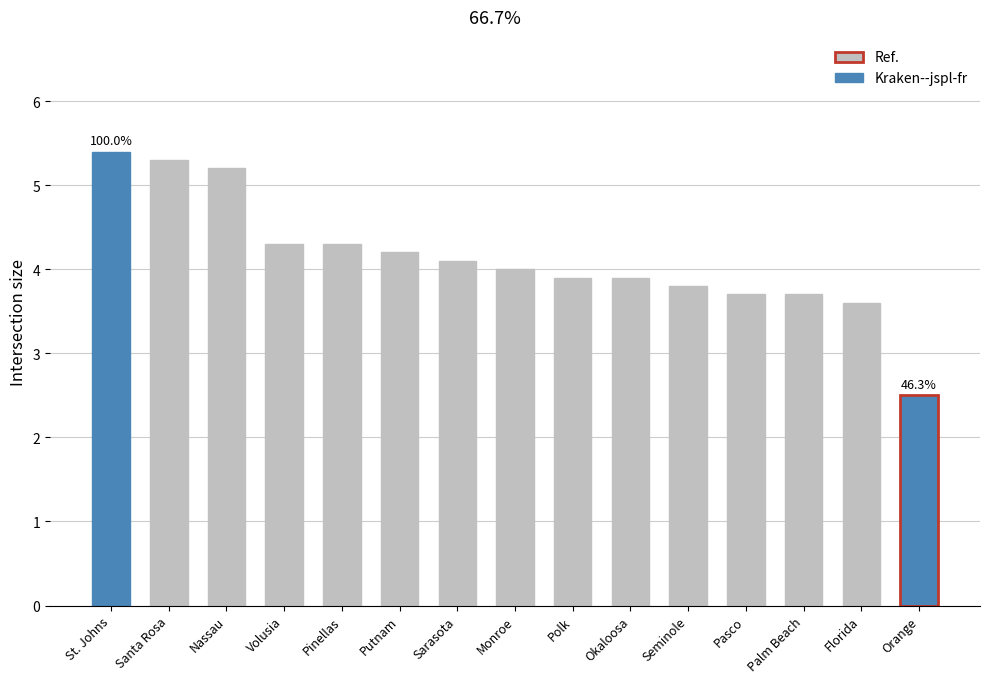

Reading left to right, what are all the values shown in this chart?

5.4	5.3	5.2	4.3	4.3	4.2	4.1	4.0	3.9	3.9	3.8	3.7	3.7	3.6	2.5